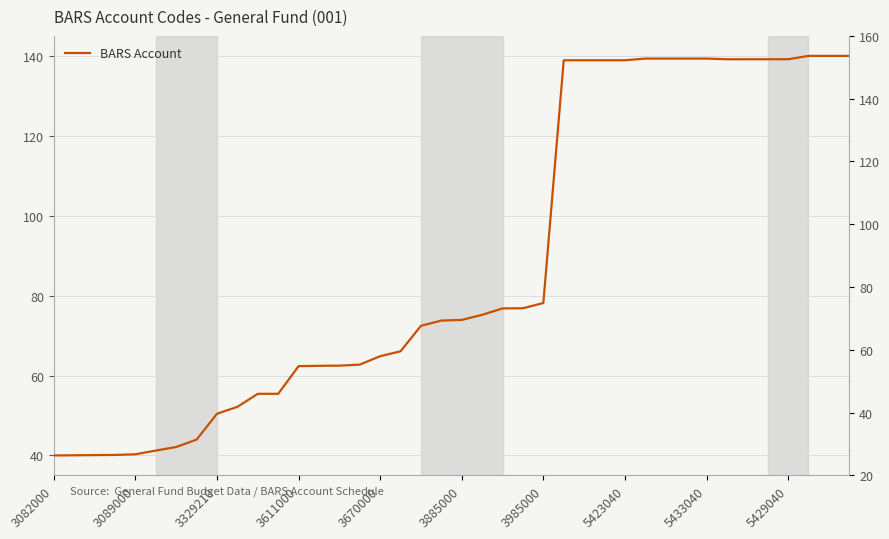

How many lines are shown in the chart?

1